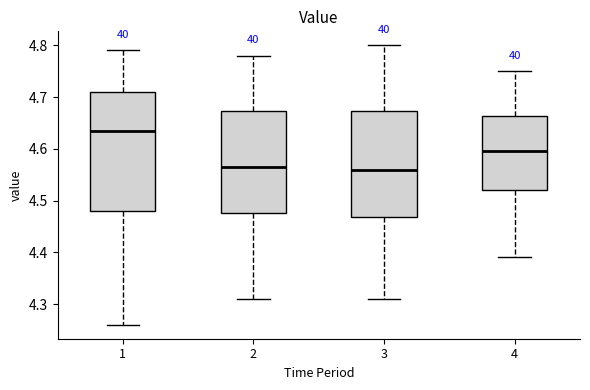

Comparing the boxes themselves (not the whiskers), which one is the tallest?

1